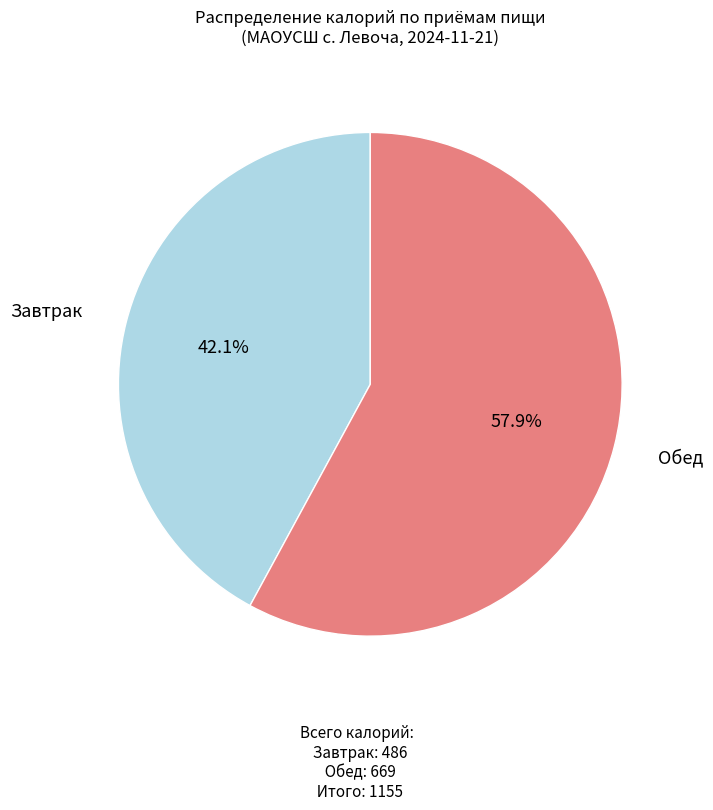

Approximately how many times larger is the value at Завтрак compared to Обед?

0.7